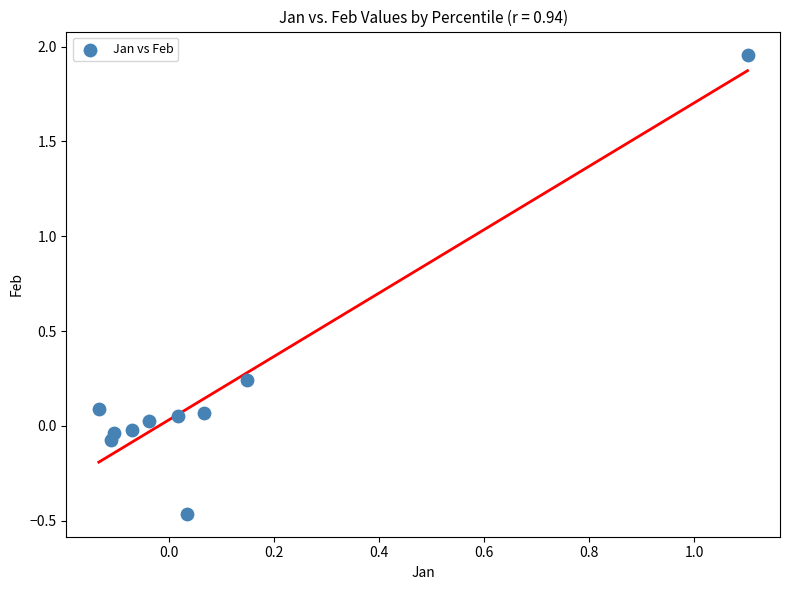

What is the range of X values (max minus min)?

1.2